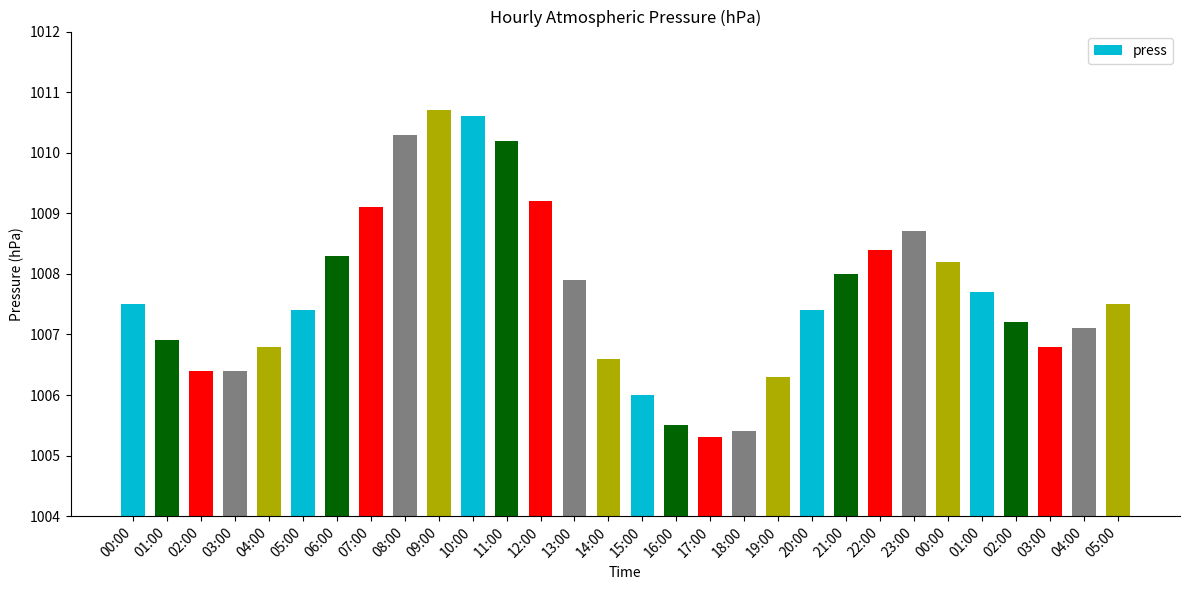

List the labels in order of value, largest first.

09:00, 10:00, 08:00, 11:00, 12:00, 07:00, 23:00, 22:00, 06:00, 00:00, 21:00, 13:00, 01:00, 00:00, 05:00, 05:00, 20:00, 02:00, 04:00, 01:00, 04:00, 03:00, 14:00, 02:00, 03:00, 19:00, 15:00, 16:00, 18:00, 17:00